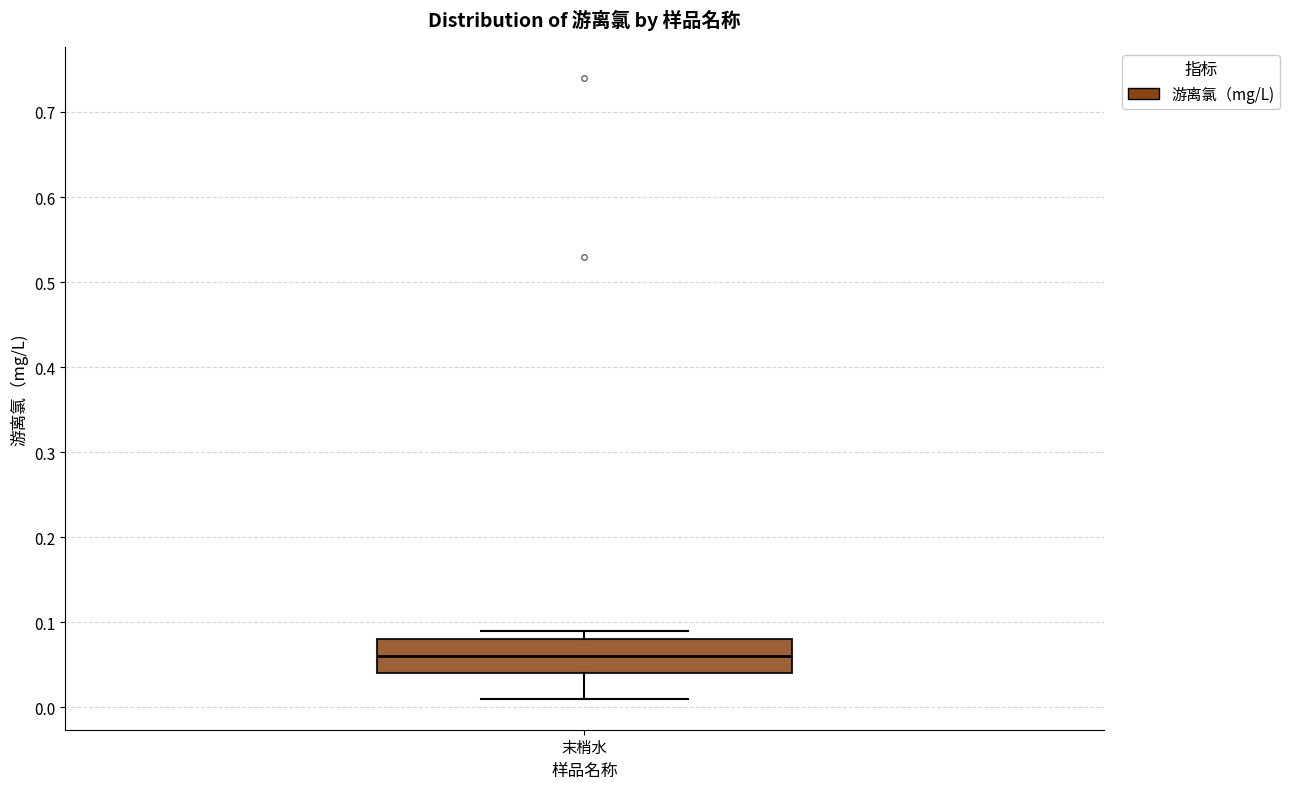

Where does the lower whisker of the box for 末梢水 end on the y-axis? The values are not printed on the chart, so give them approximately, as read against the axis.

0.01